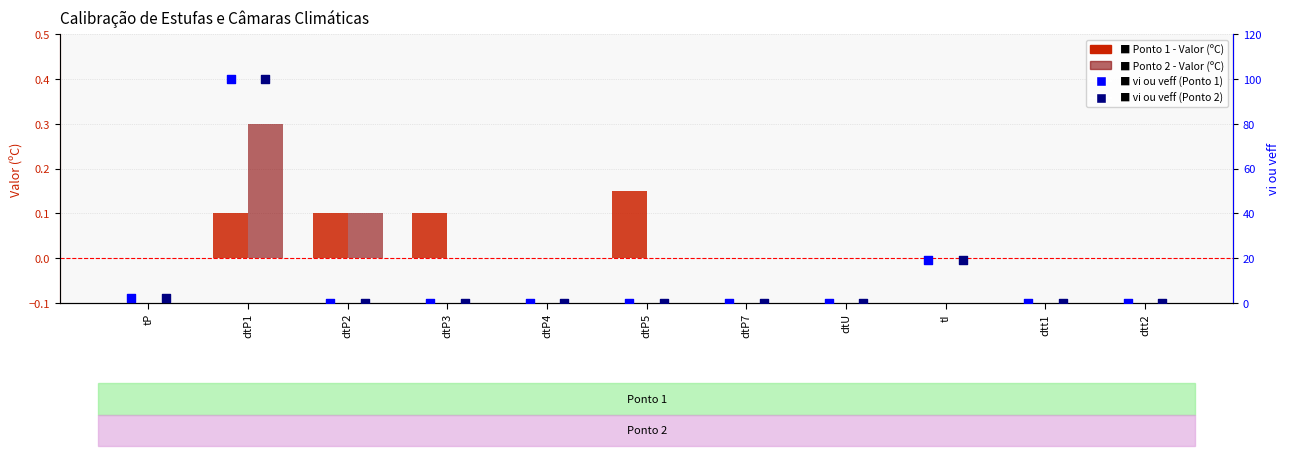

Is the value of Ponto 1 - vi ou veff at tP greater than the value of Ponto 2 - vi ou veff at tP?

No